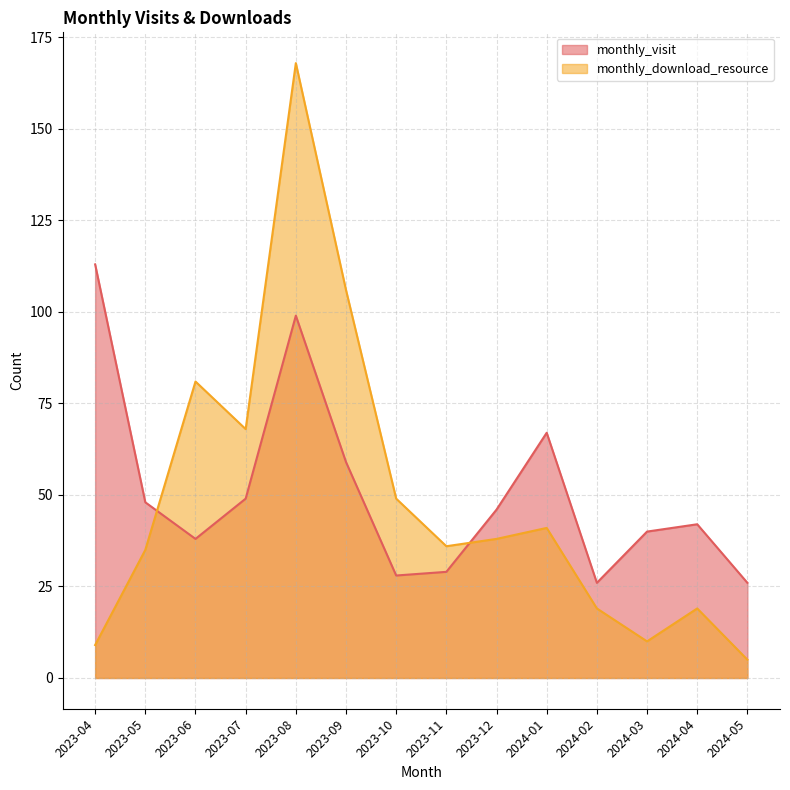

How many intersections are there between monthly_download_resource and monthly_visit?

2